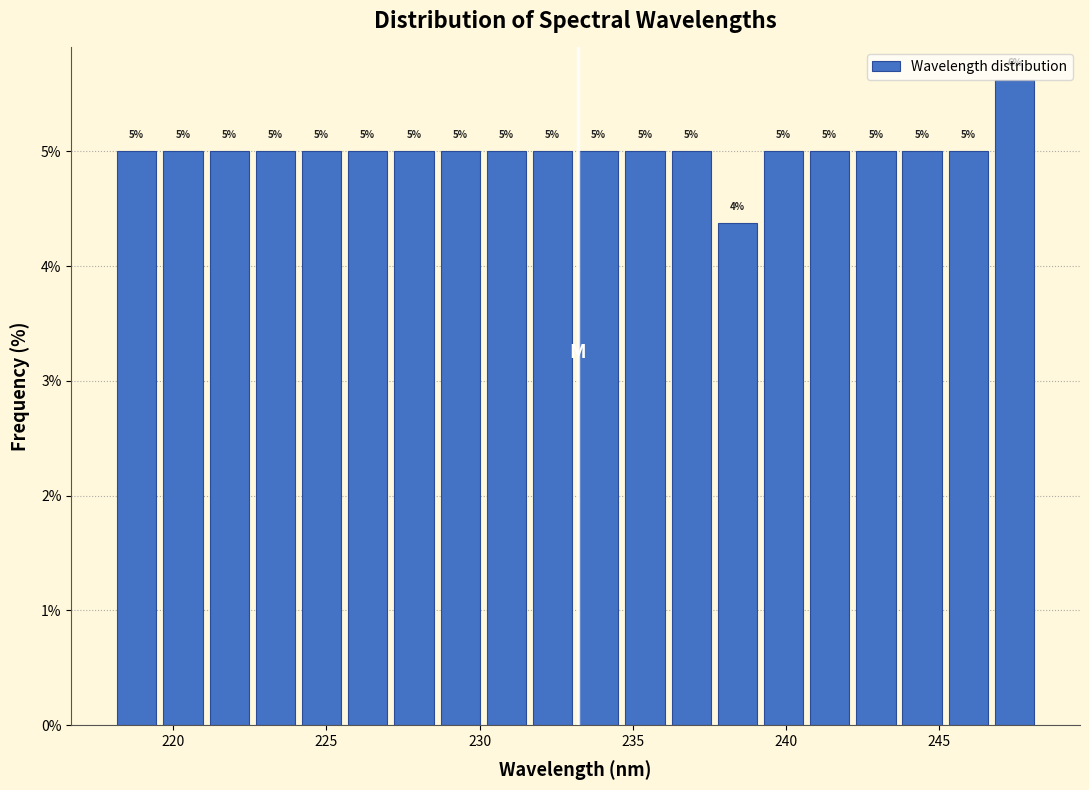

Read against the x-axis, roughly where is the centre of the tallest bar?

247.5